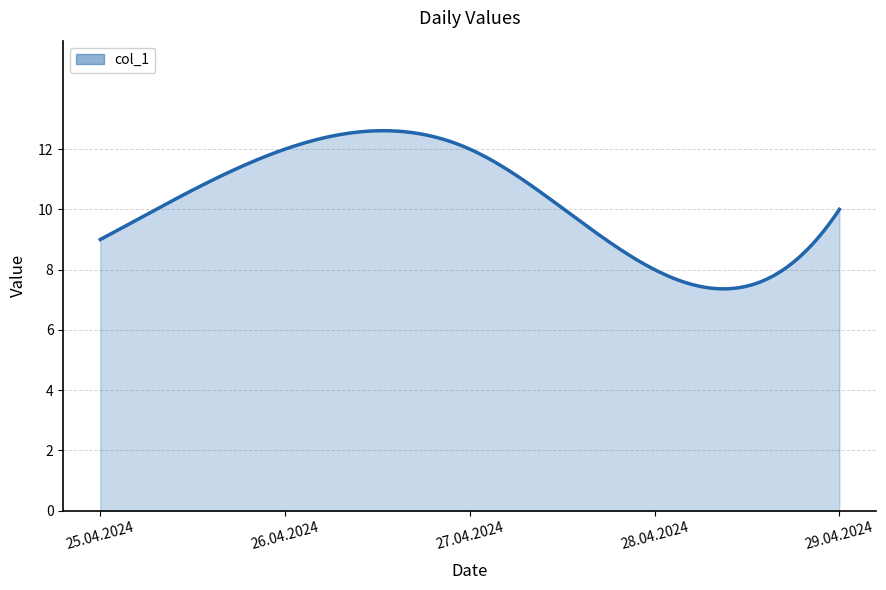

What is the difference between the maximum and minimum values?

5.2